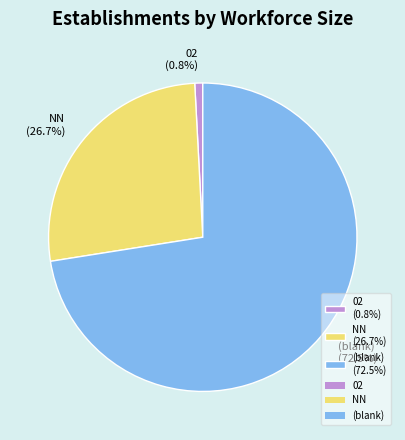

Is there a majority slice in this chart?

Yes